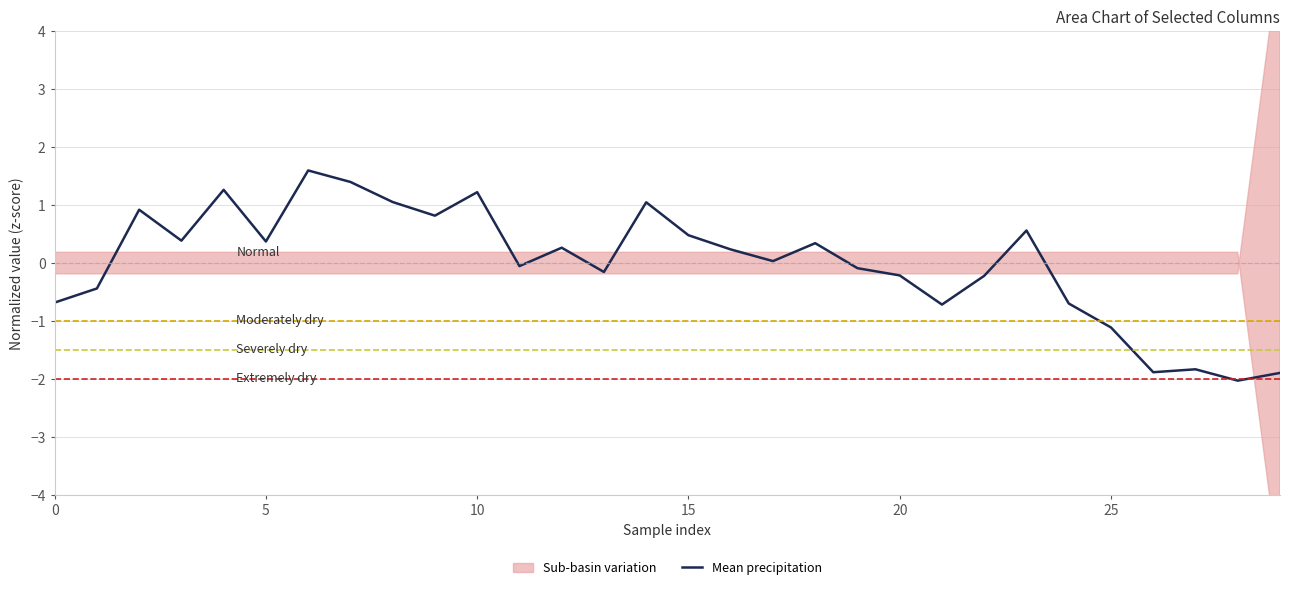

How many values are above zero?

16